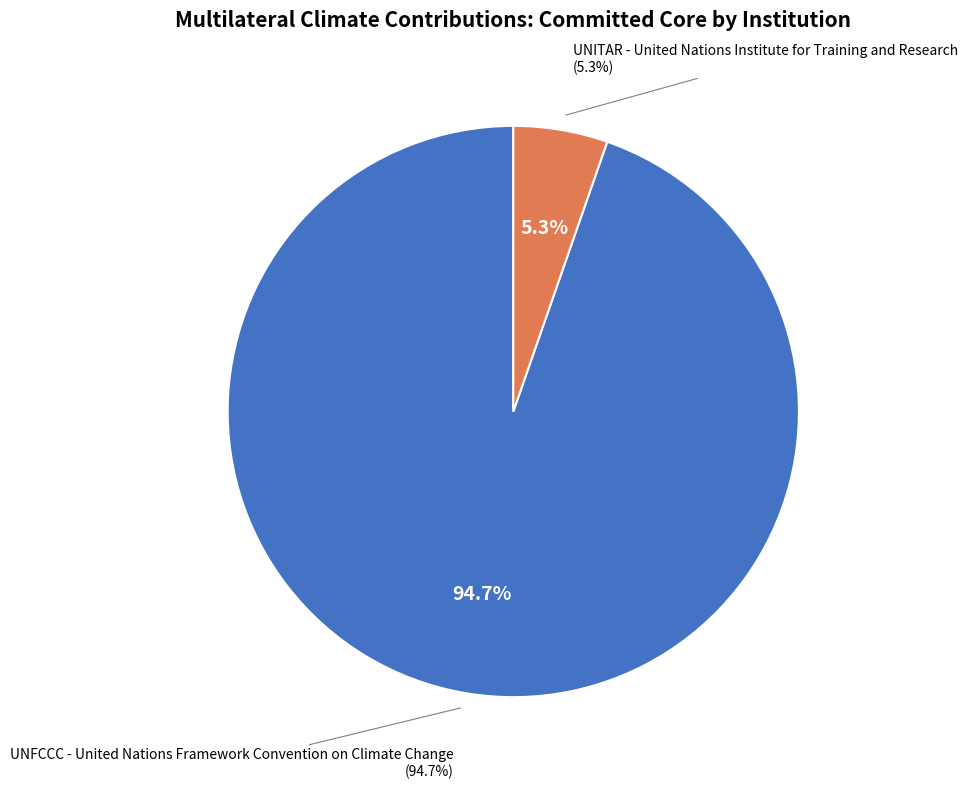

Rank the categories by value from highest to lowest.

UNFCCC - United Nations Framework Convention on Climate Change, UNITAR - United Nations Institute for Training and Research